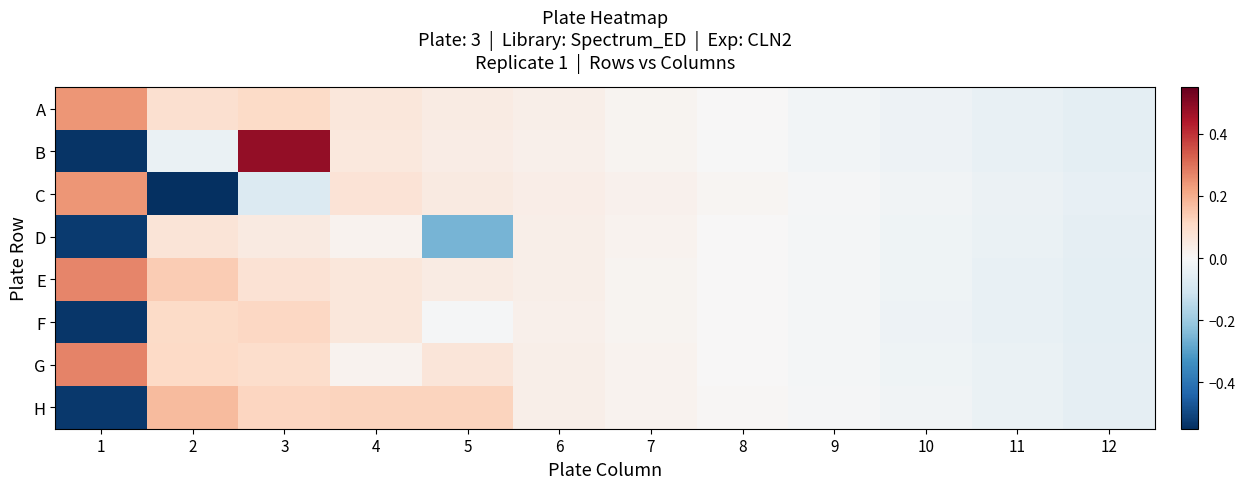

At 7, list the series in order from largest to smallest.

C, H, D, G, E, F, A, B